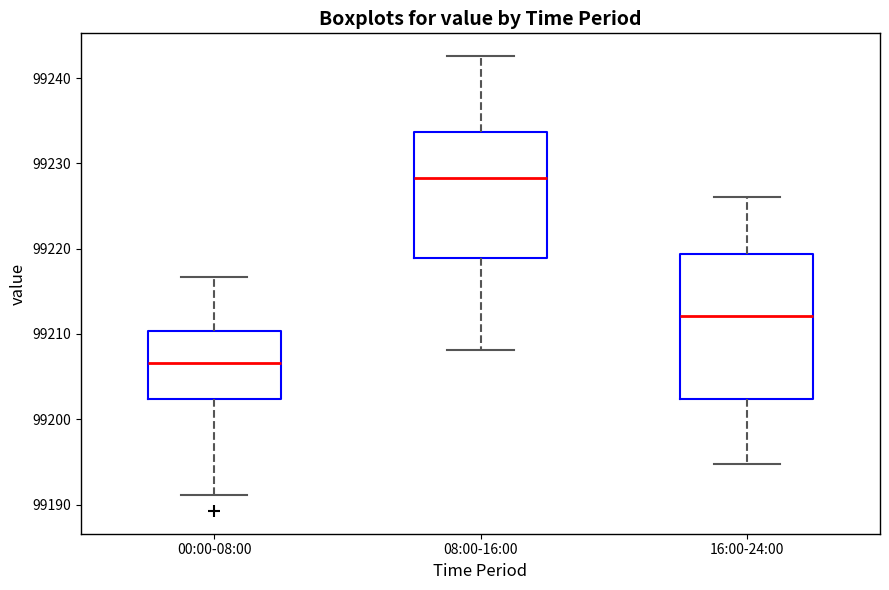

Which box has the highest median line?

08:00-16:00